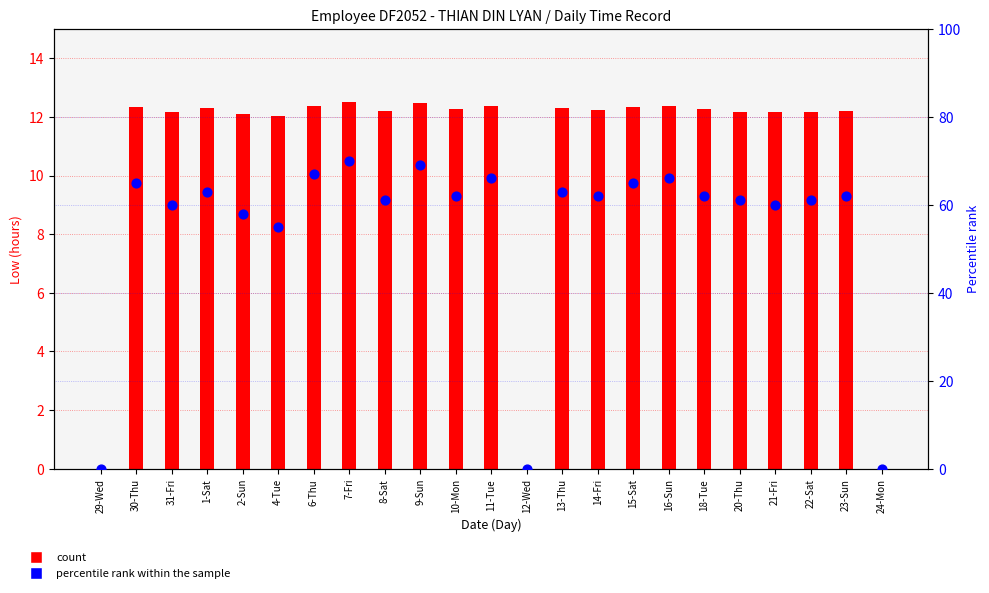

Which series reaches the minimum Y coordinate?

count